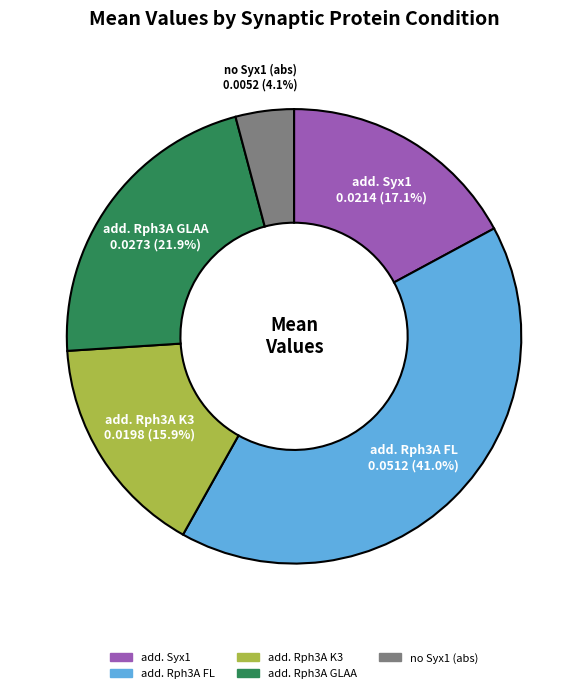

To the nearest percent, what is the average slice percentage?

20%